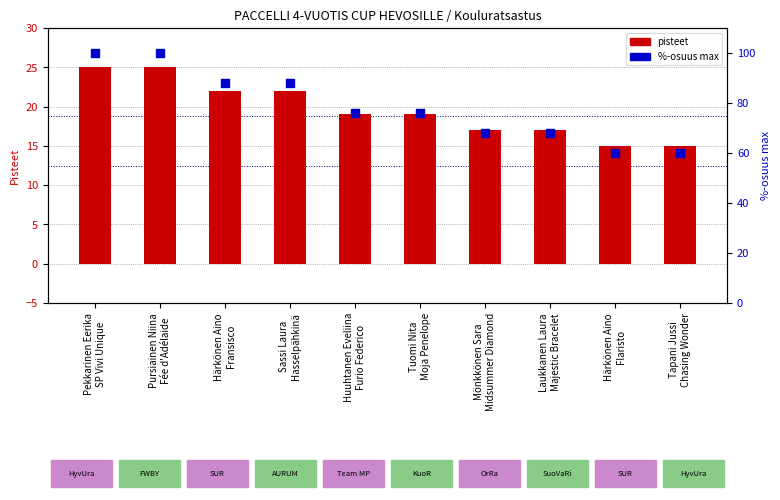

Which series has the largest Y range (max minus min)?

%-osuus max